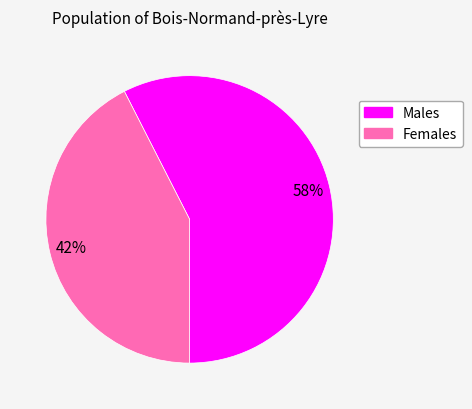

To the nearest percent, what is the average slice percentage?

50%